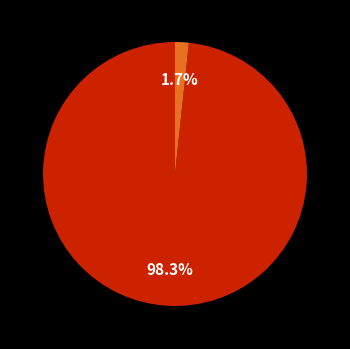

Count the number of slices in the pie.

2